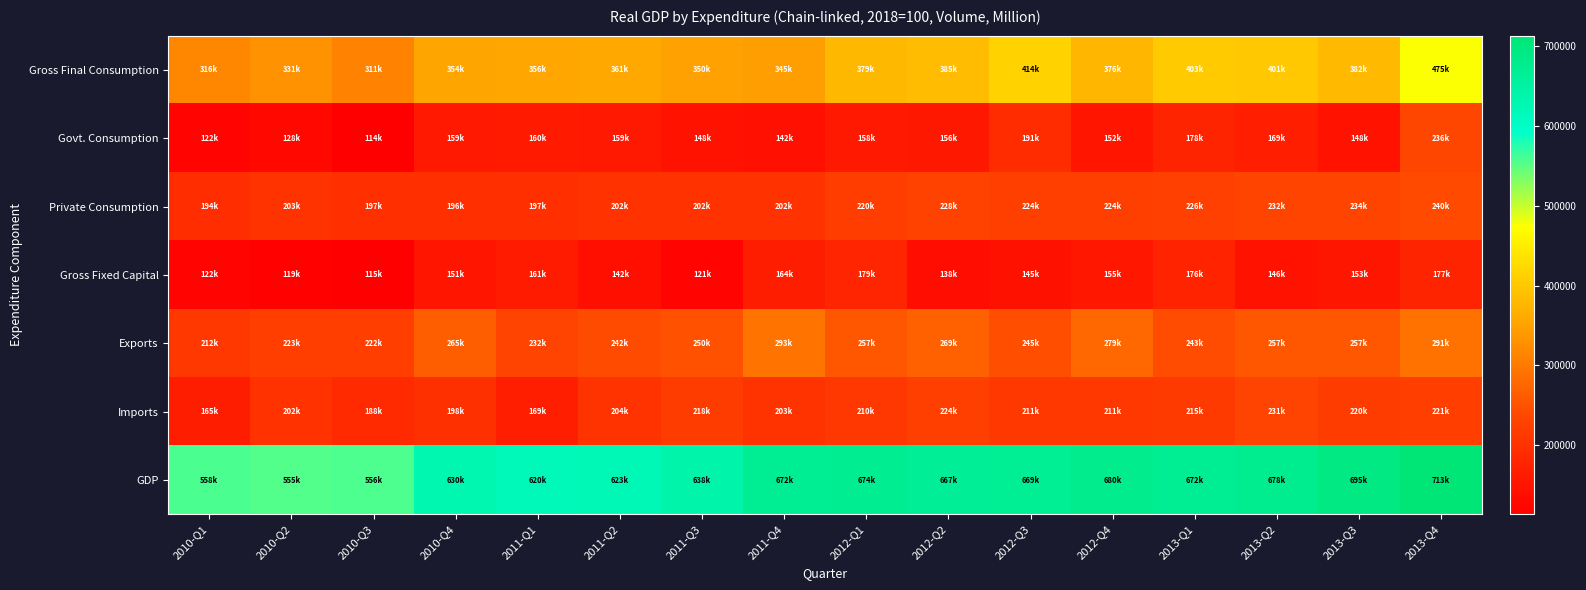

Which series changed the most between 2012-Q3 and 2013-Q1?

Gross Fixed Capital